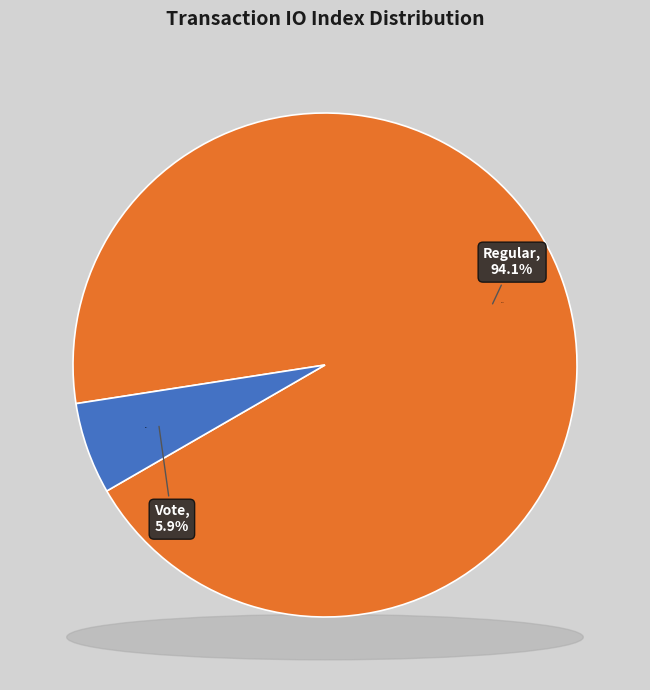

To the nearest percent, what portion does Regular (io_index=48) represent?

94%